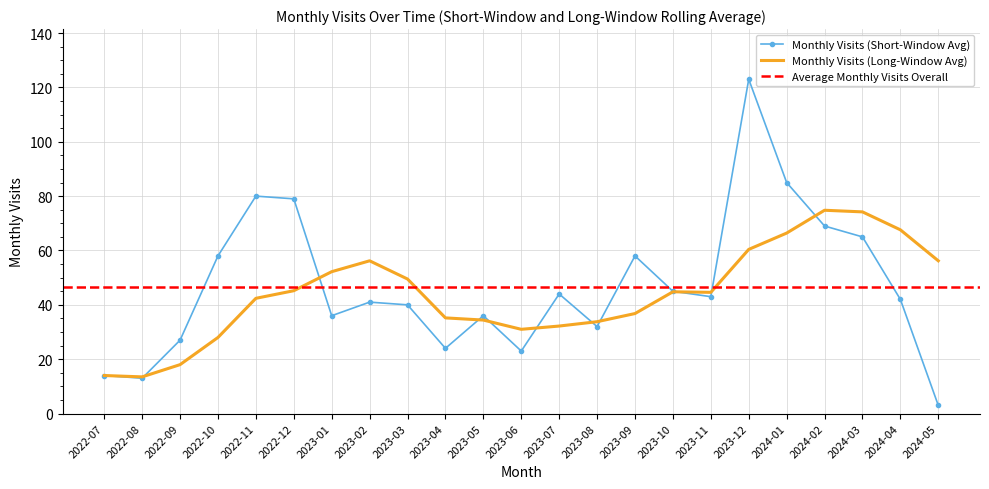

Reading right to left, what are all the values shown in this chart?

monthly_visit: 2024-05=3.0	2024-04=42.0	2024-03=65.0	2024-02=69.0	2024-01=85.0	2023-12=123.0	2023-11=43.0	2023-10=45.0	2023-09=58.0	2023-08=32.0	2023-07=44.0	2023-06=23.0	2023-05=36.0	2023-04=24.0	2023-03=40.0	2023-02=41.0	2023-01=36.0	2022-12=79.0	2022-11=80.0	2022-10=58.0	2022-09=27.0	2022-08=13.0	2022-07=14.0
monthly_visit_rolling: 2024-05=56.2	2024-04=67.6	2024-03=74.2	2024-02=74.8	2024-01=66.4	2023-12=60.4	2023-11=44.6	2023-10=44.8	2023-09=36.8	2023-08=33.8	2023-07=32.2	2023-06=31.0	2023-05=34.4	2023-04=35.2	2023-03=49.5	2023-02=56.2	2023-01=52.2	2022-12=45.2	2022-11=42.4	2022-10=28.0	2022-09=18.0	2022-08=13.5	2022-07=14.0